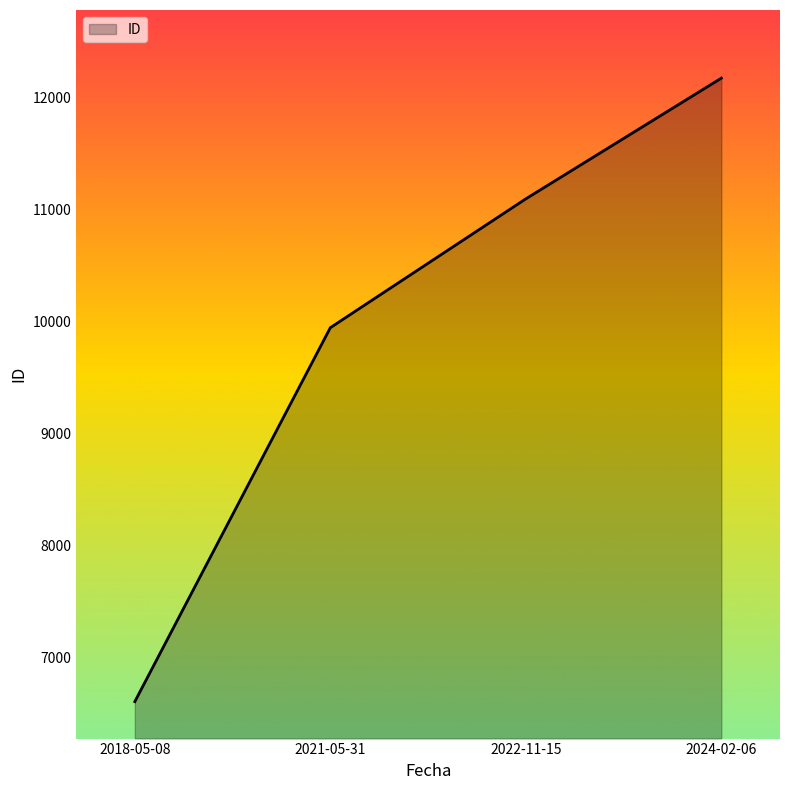

What is the average value?

9953